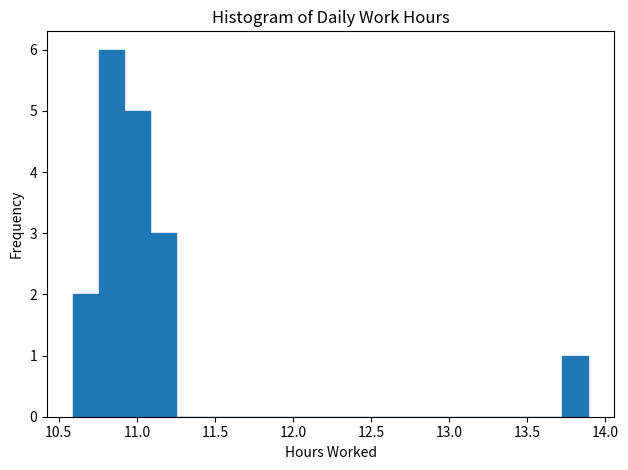

Around what value on the x-axis is the tallest bar? Give the approximate position of its centre, as read against the axis.

10.85